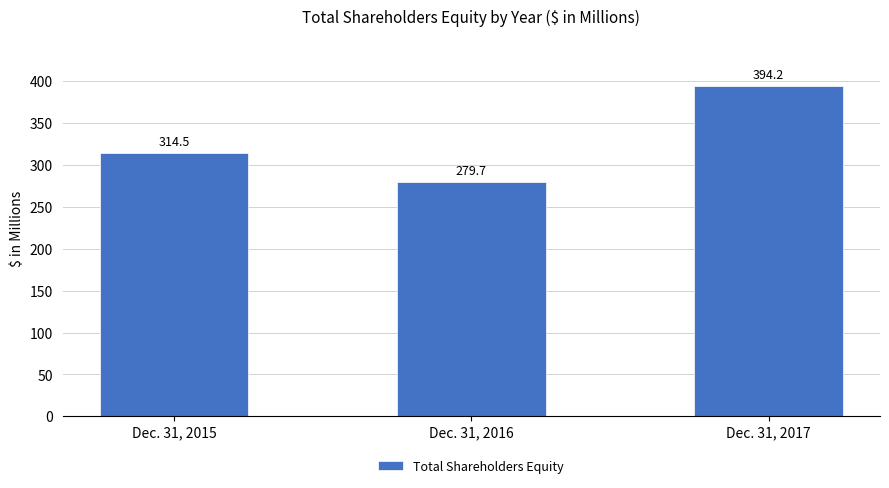

Reading right to left, list all the values displayed in this chart.

Dec. 31, 2017=394.2	Dec. 31, 2016=279.7	Dec. 31, 2015=314.5